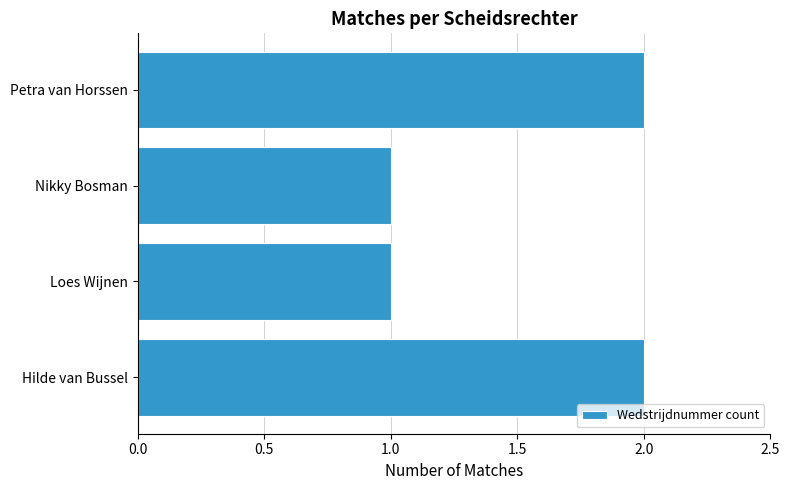

What is the ratio of the value at Hilde van Bussel to the value at Loes Wijnen?

2.0